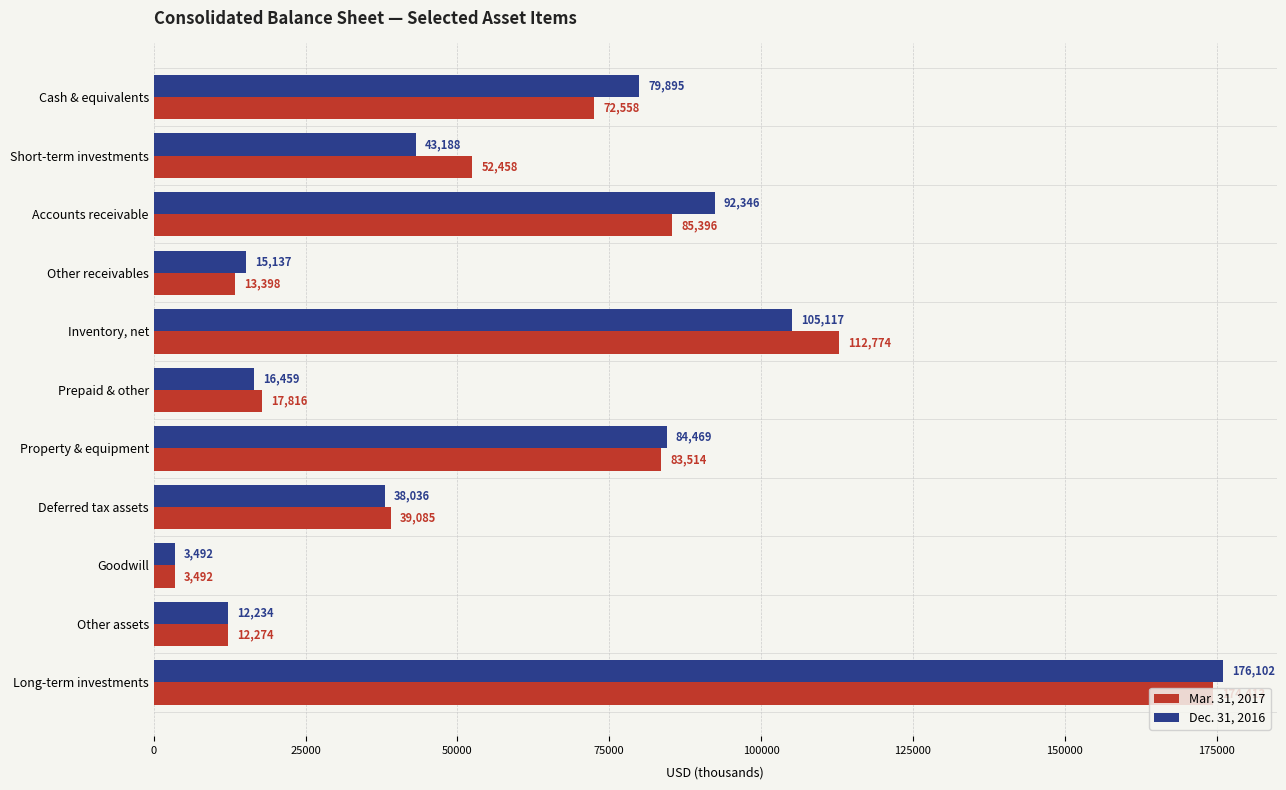

The value of Mar. 31, 2017 at Short-term investments is 52458. True or false?

True